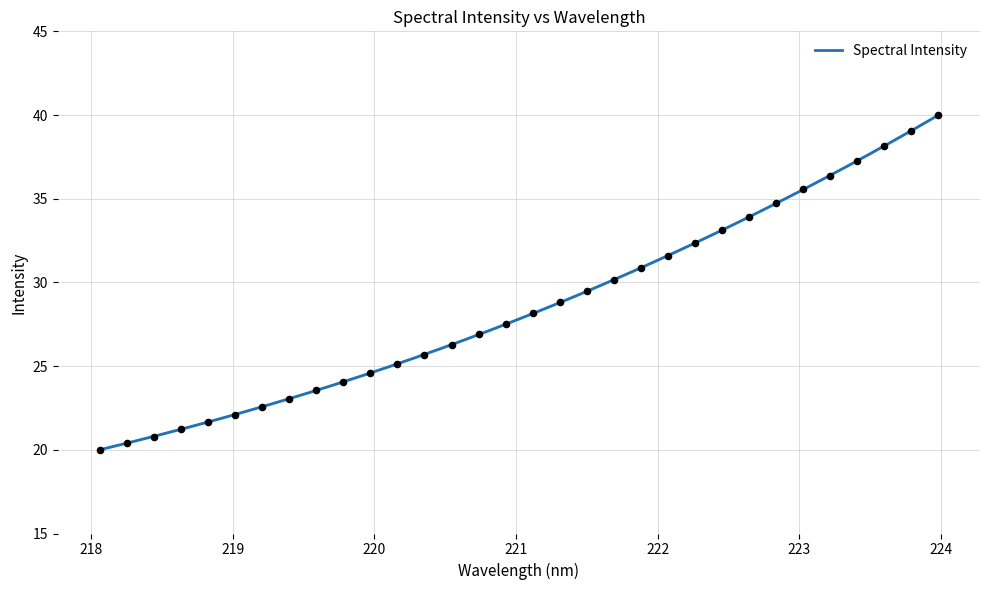

Which has a higher value, 220.9264 or 218.2508?

220.9264